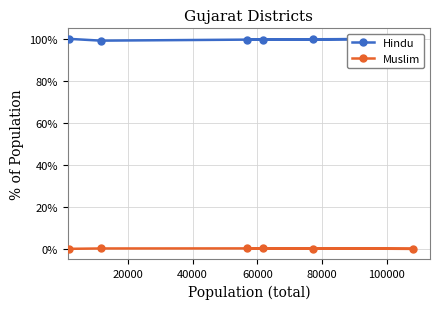

How many lines are shown in the chart?

2